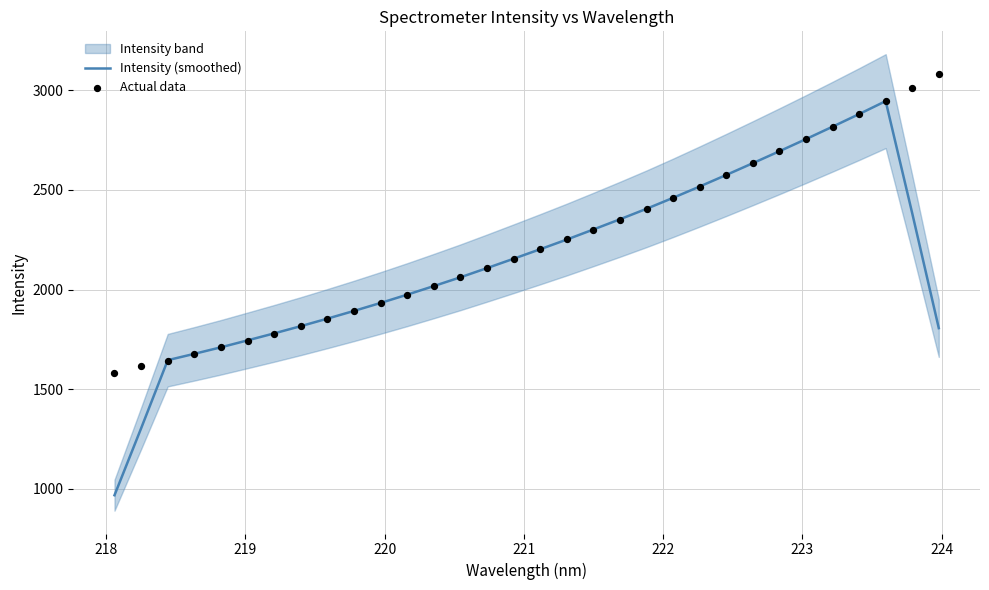

Which series contains the highest Y value?

Actual data